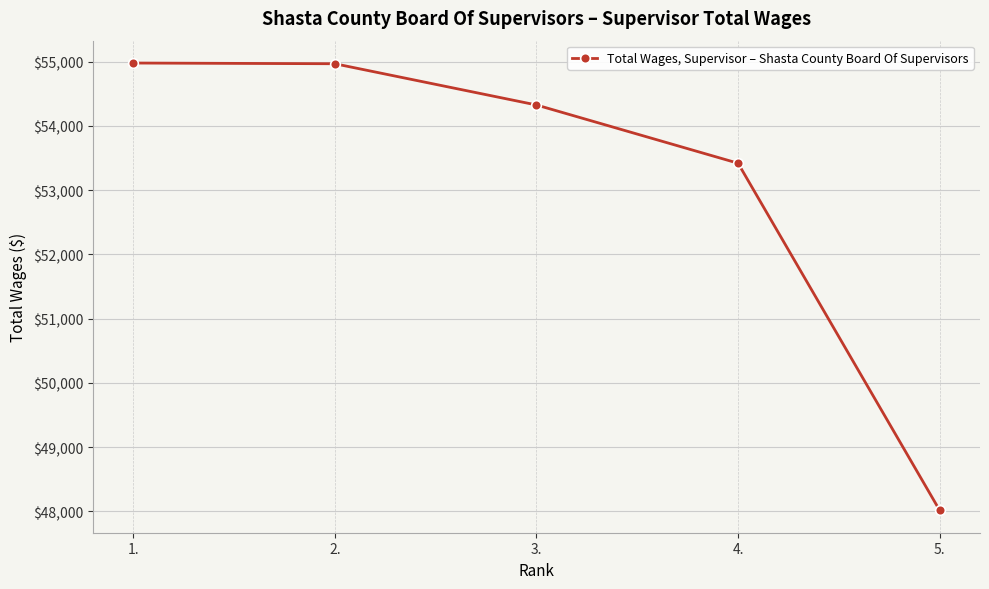

How many data points does each series have?

5